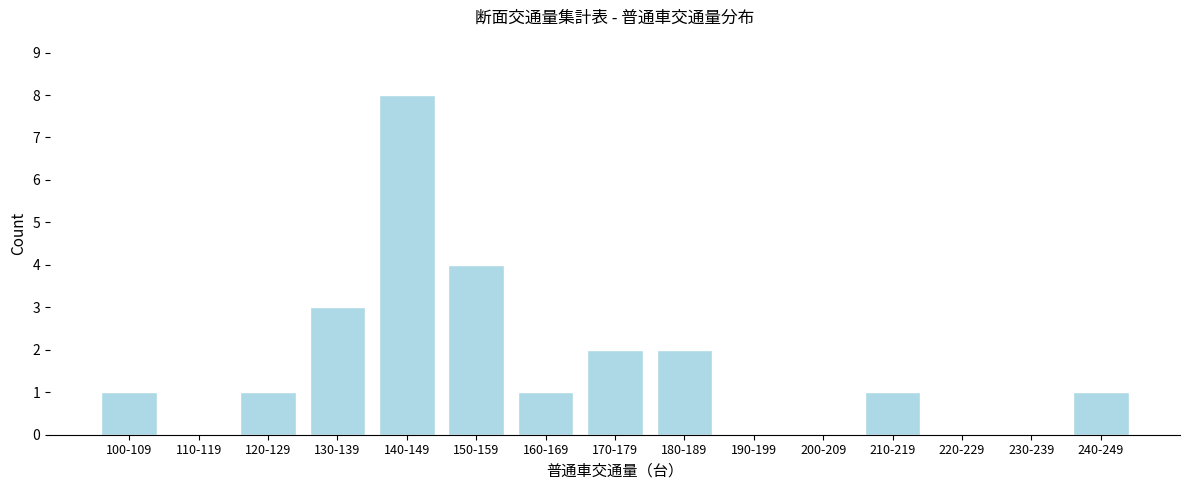

Reading left to right, list all the values displayed in this chart.

100-109=1	110-119=0	120-129=1	130-139=3	140-149=8	150-159=4	160-169=1	170-179=2	180-189=2	190-199=0	200-209=0	210-219=1	220-229=0	230-239=0	240-249=1